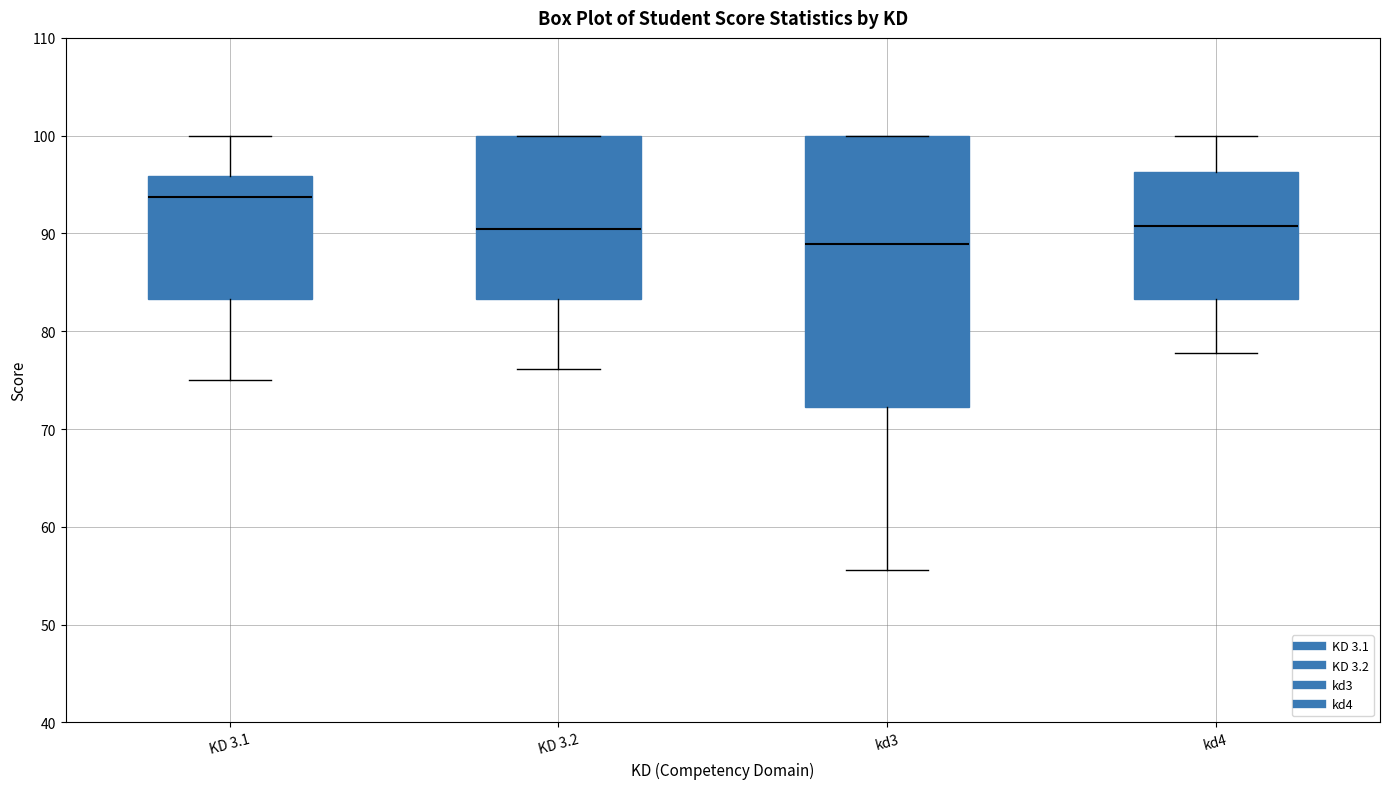

Which box is the tallest, from its lower edge to its upper edge?

kd3